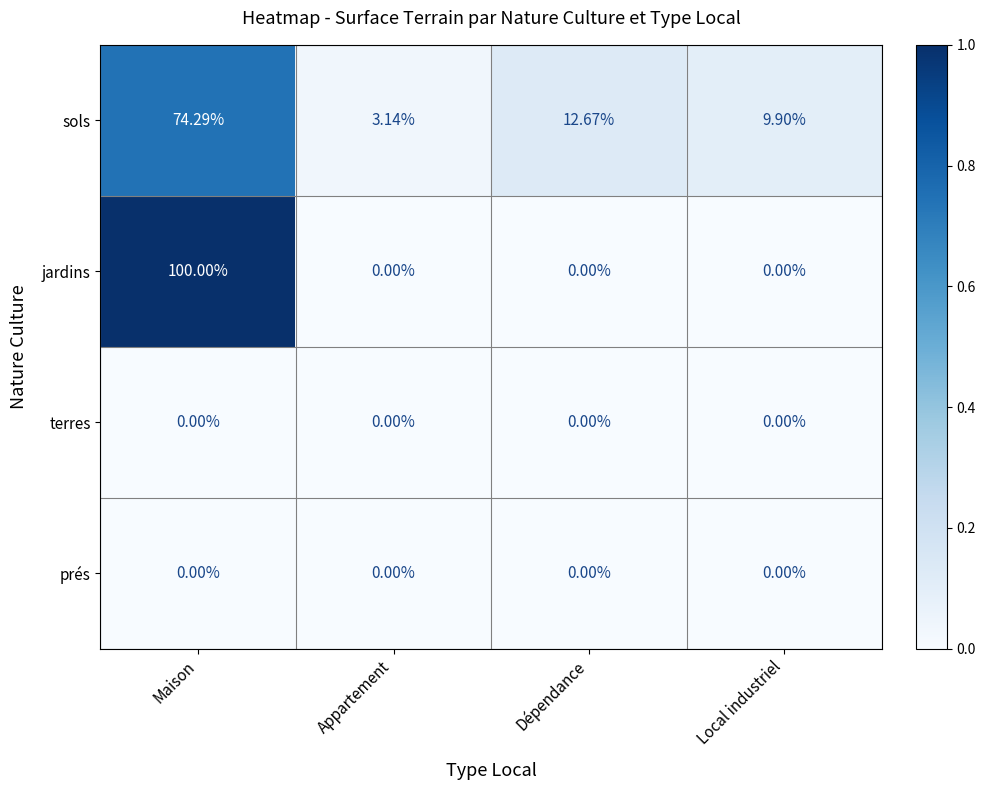

List the labels in order of sols value, smallest first.

Appartement, Local industriel, Dépendance, Maison